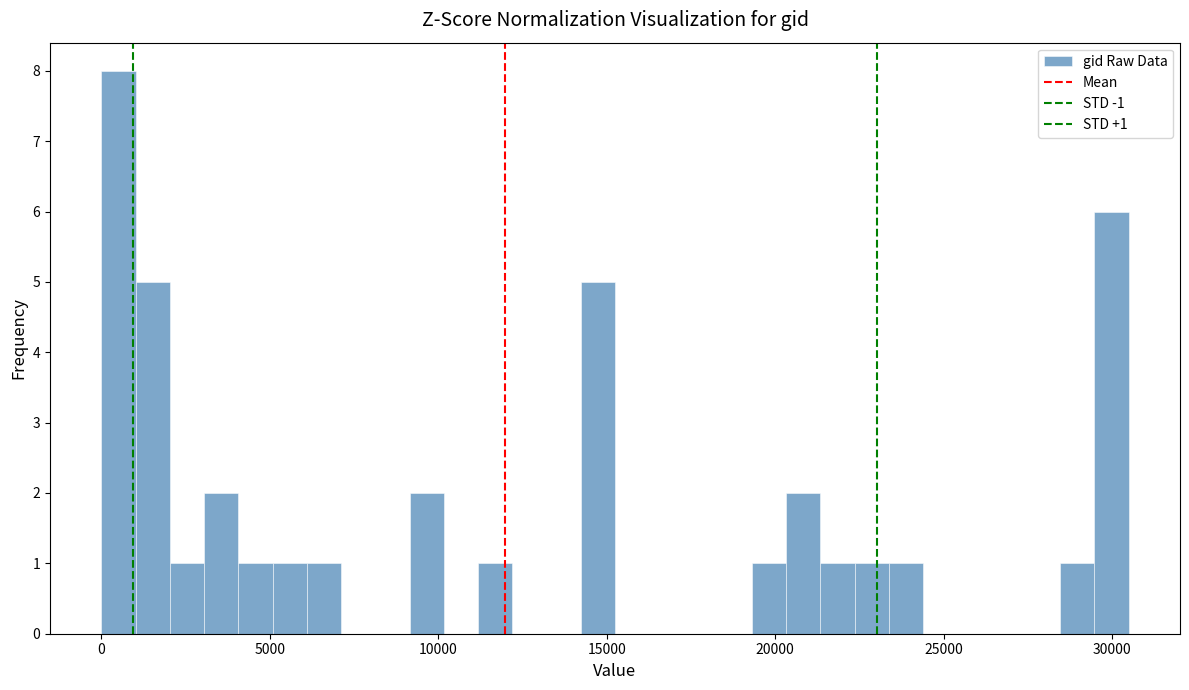

Read against the x-axis, roughly where is the centre of the tallest bar?

500